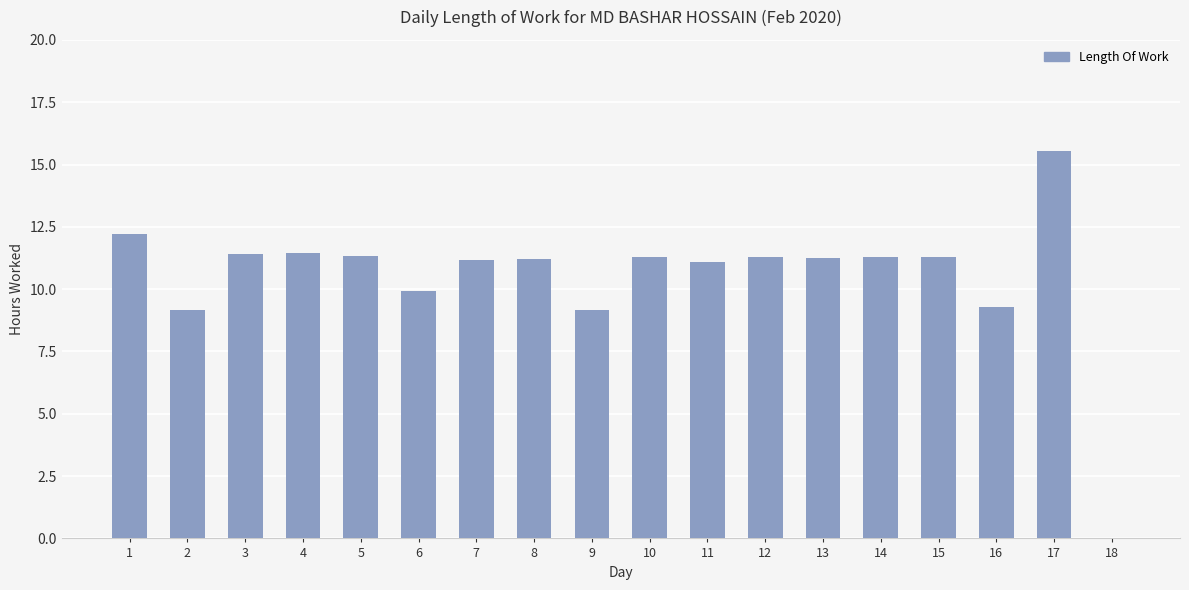

At which category does the chart reach its peak across all series?

17